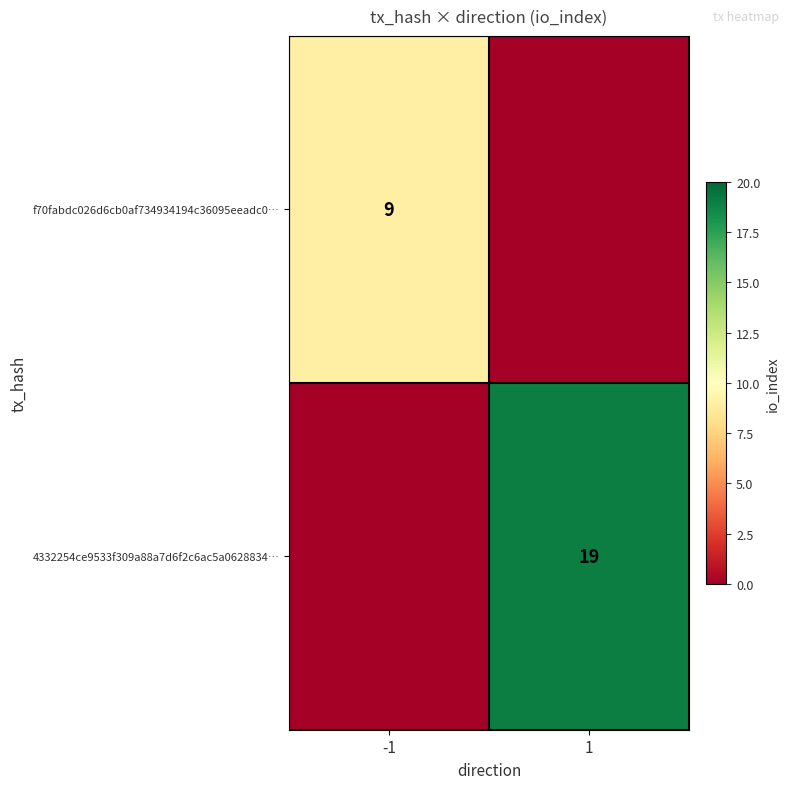

Which has a higher value, 1 or -1?

-1